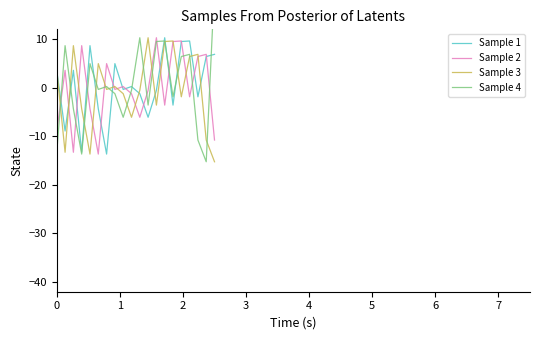

What are all the series names shown in the legend?

Sample 1, Sample 2, Sample 3, Sample 4